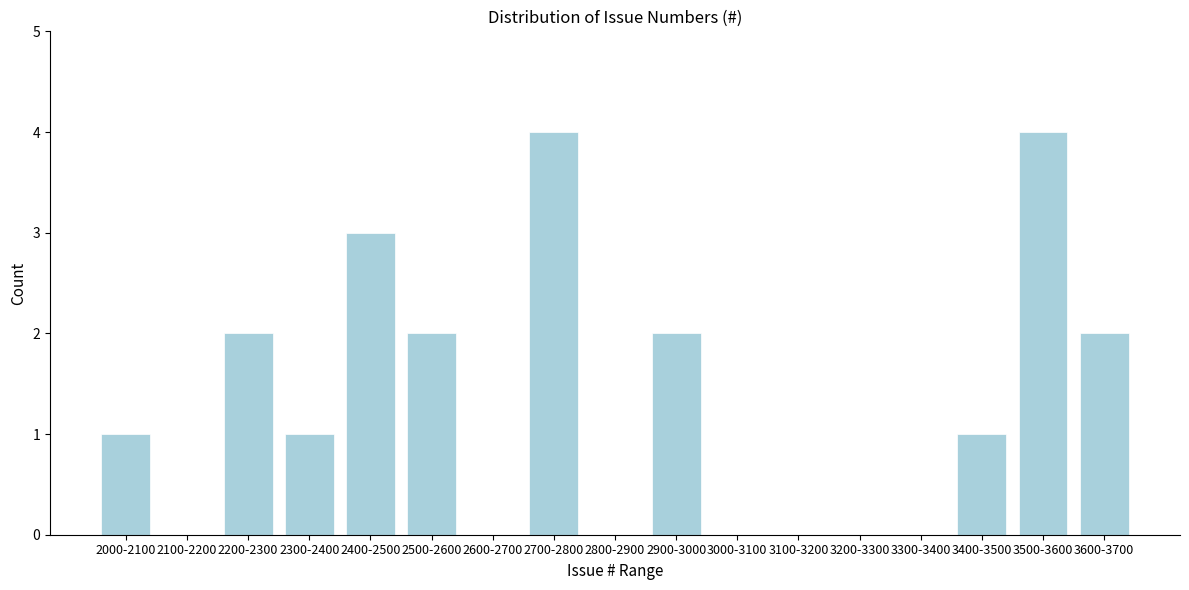

Reading left to right, transcribe all the data shown in this chart.

2000-2100=1	2100-2200=0	2200-2300=2	2300-2400=1	2400-2500=3	2500-2600=2	2600-2700=0	2700-2800=4	2800-2900=0	2900-3000=2	3000-3100=0	3100-3200=0	3200-3300=0	3300-3400=0	3400-3500=1	3500-3600=4	3600-3700=2